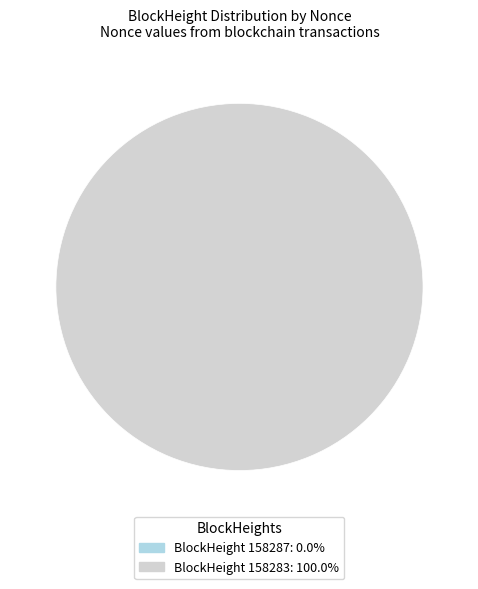

Is there a majority slice in this chart?

Yes